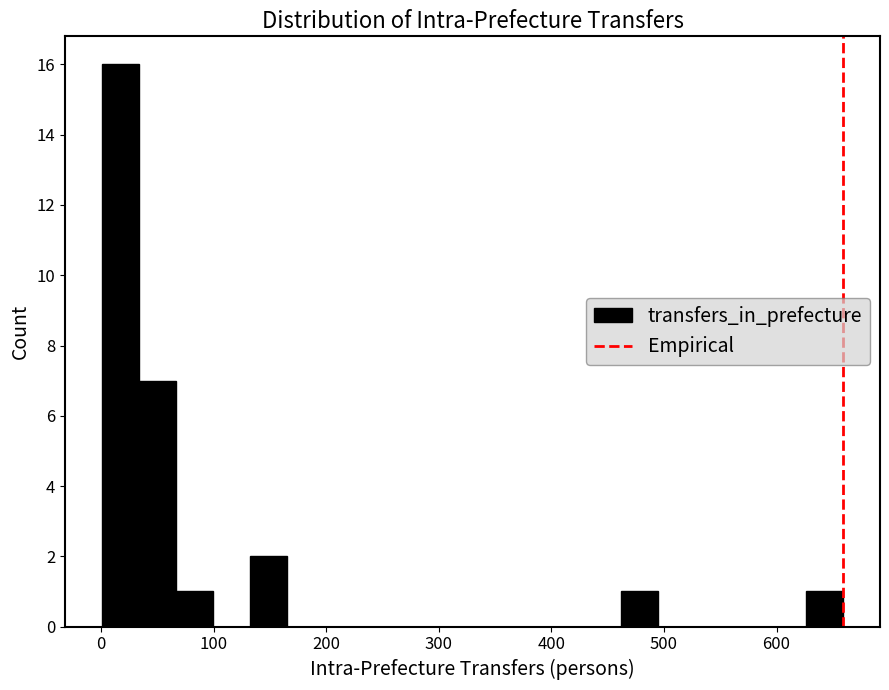

Around what value on the x-axis is the tallest bar? Give the approximate position of its centre, as read against the axis.

20